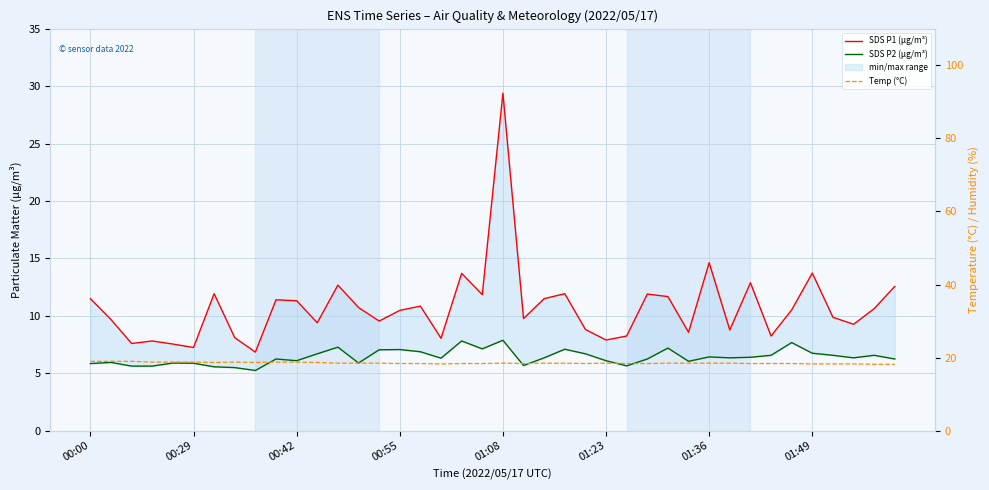

The value of Temp (°C) at 00:55 is 18.4. True or false?

True